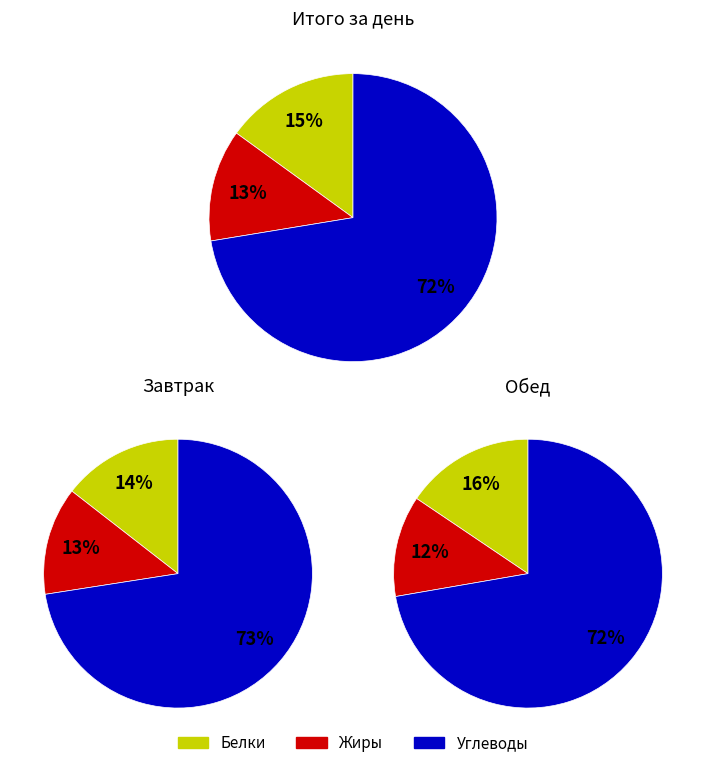

To the nearest percent, what percentage of the pie is Обед?

48%